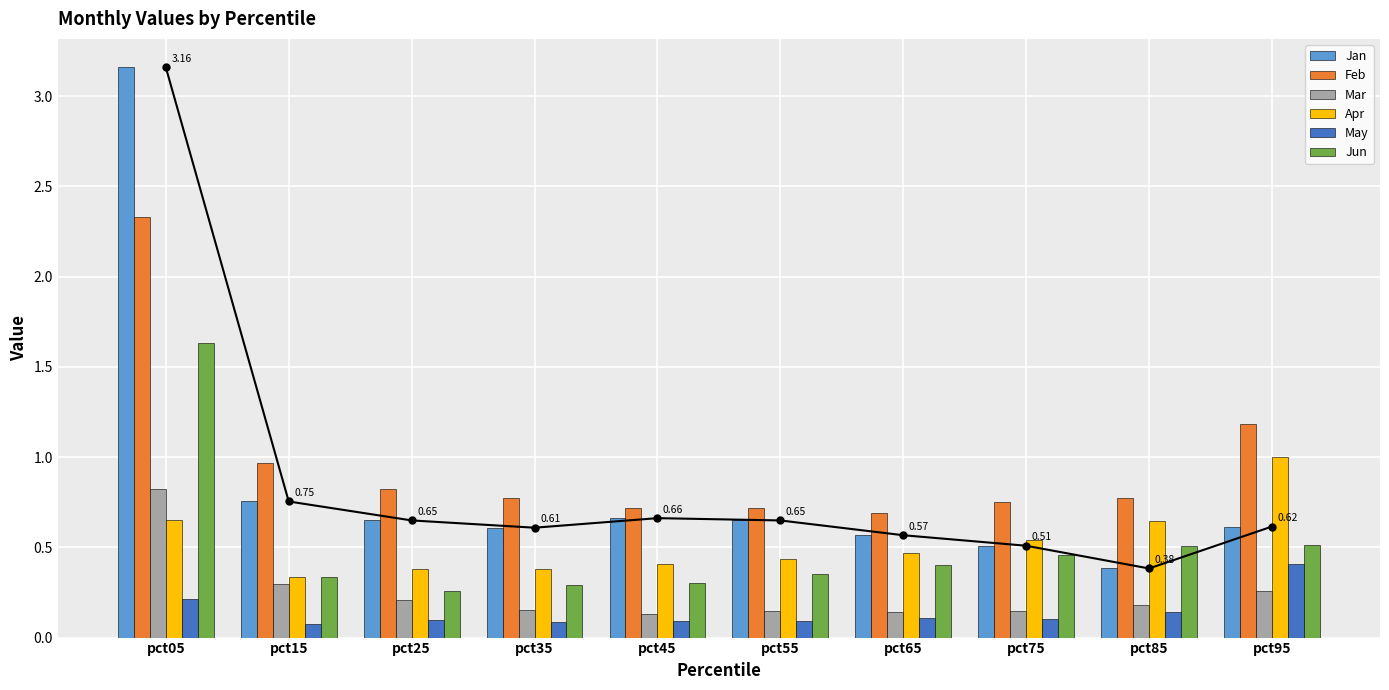

Reading left to right, extract all data points from this chart.

Jan: pct05=3.2	pct15=0.8	pct25=0.6	pct35=0.6	pct45=0.7	pct55=0.6	pct65=0.6	pct75=0.5	pct85=0.4	pct95=0.6
Feb: pct05=2.3	pct15=1.0	pct25=0.8	pct35=0.8	pct45=0.7	pct55=0.7	pct65=0.7	pct75=0.7	pct85=0.8	pct95=1.2
Mar: pct05=0.8	pct15=0.3	pct25=0.2	pct35=0.2	pct45=0.1	pct55=0.1	pct65=0.1	pct75=0.1	pct85=0.2	pct95=0.3
Apr: pct05=0.6	pct15=0.3	pct25=0.4	pct35=0.4	pct45=0.4	pct55=0.4	pct65=0.5	pct75=0.5	pct85=0.6	pct95=1.0
May: pct05=0.2	pct15=0.1	pct25=0.1	pct35=0.1	pct45=0.1	pct55=0.1	pct65=0.1	pct75=0.1	pct85=0.1	pct95=0.4
Jun: pct05=1.6	pct15=0.3	pct25=0.3	pct35=0.3	pct45=0.3	pct55=0.4	pct65=0.4	pct75=0.5	pct85=0.5	pct95=0.5